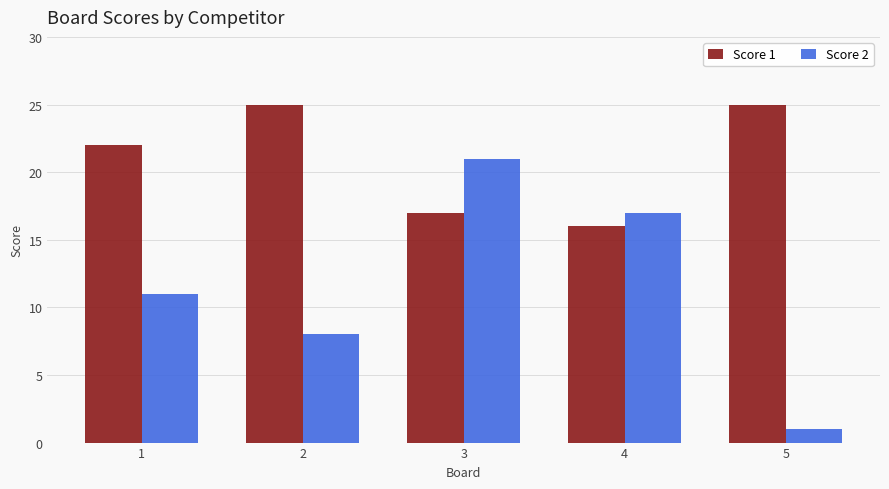

Count the Score 2 values in the range 8 to 17.

3